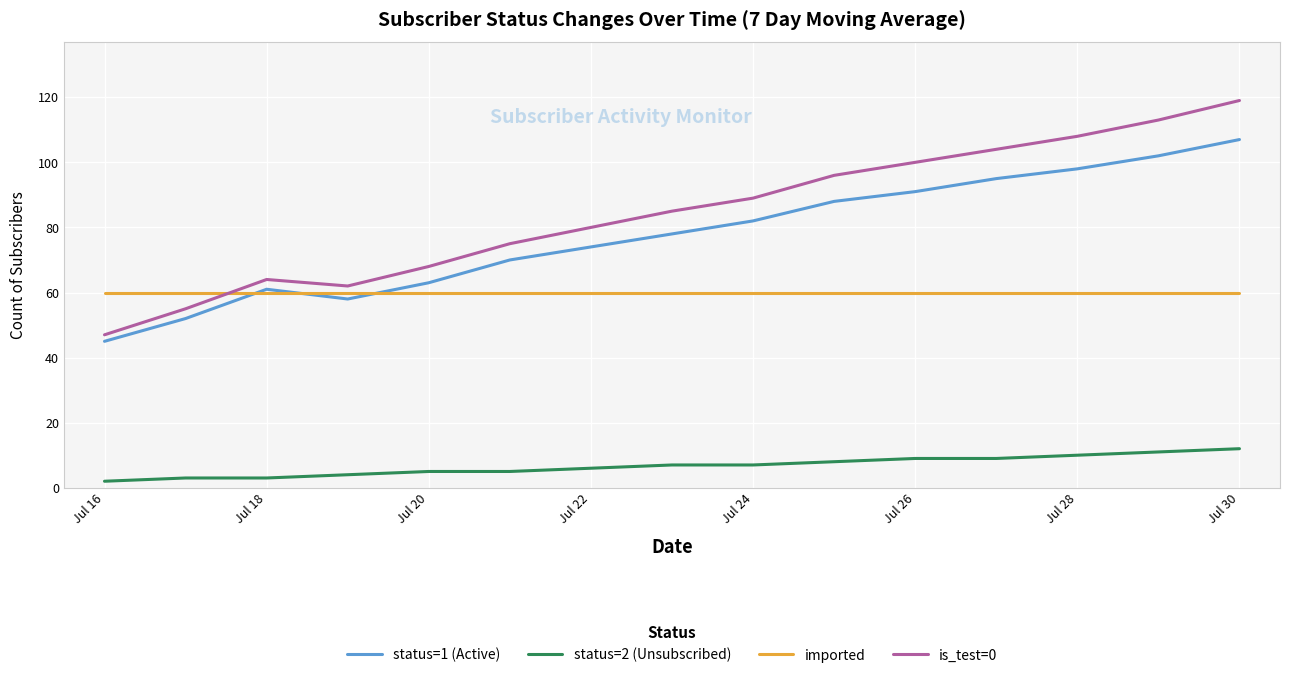

What are all the series names shown in the legend?

status=1 (Active), status=2 (Unsubscribed), imported, is_test=0